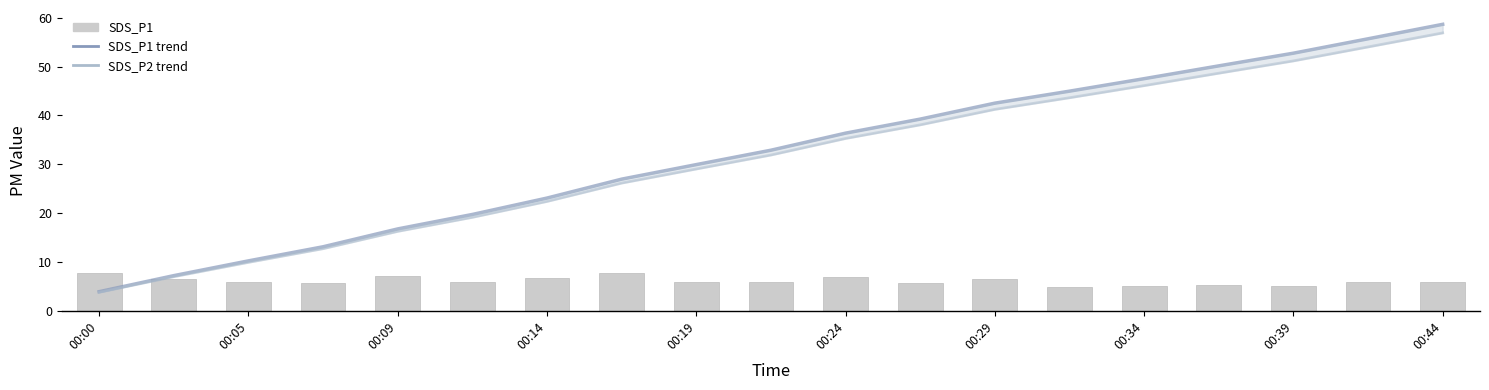

The SDS_P1 trend series shows 55.7 at 17. True or false?

True